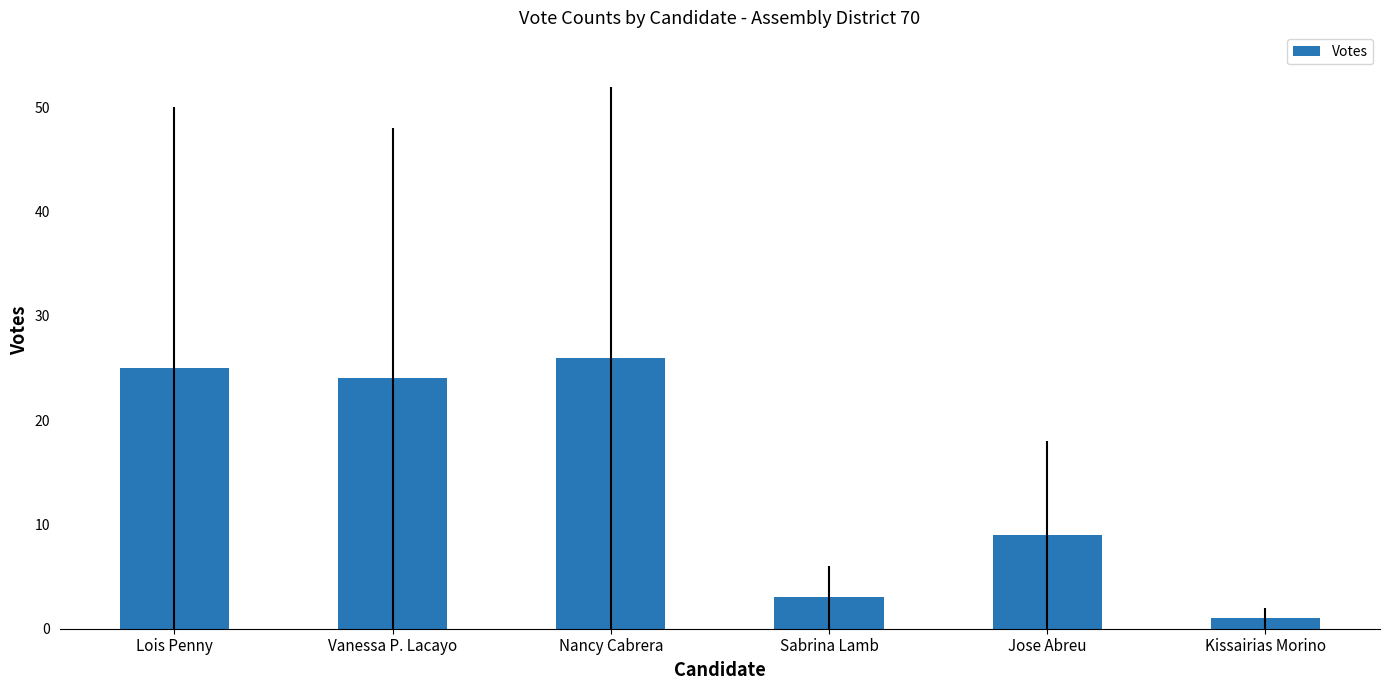

What is the difference between the values at Sabrina Lamb and Vanessa P. Lacayo?

21